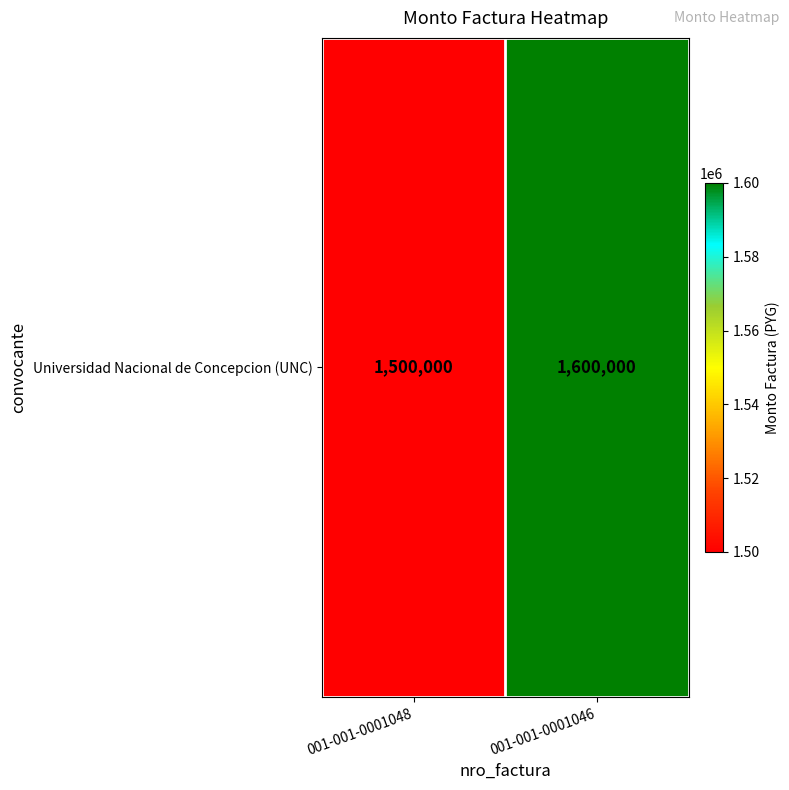

Is it true that the value at 001-001-0001046 is 1600000?

True